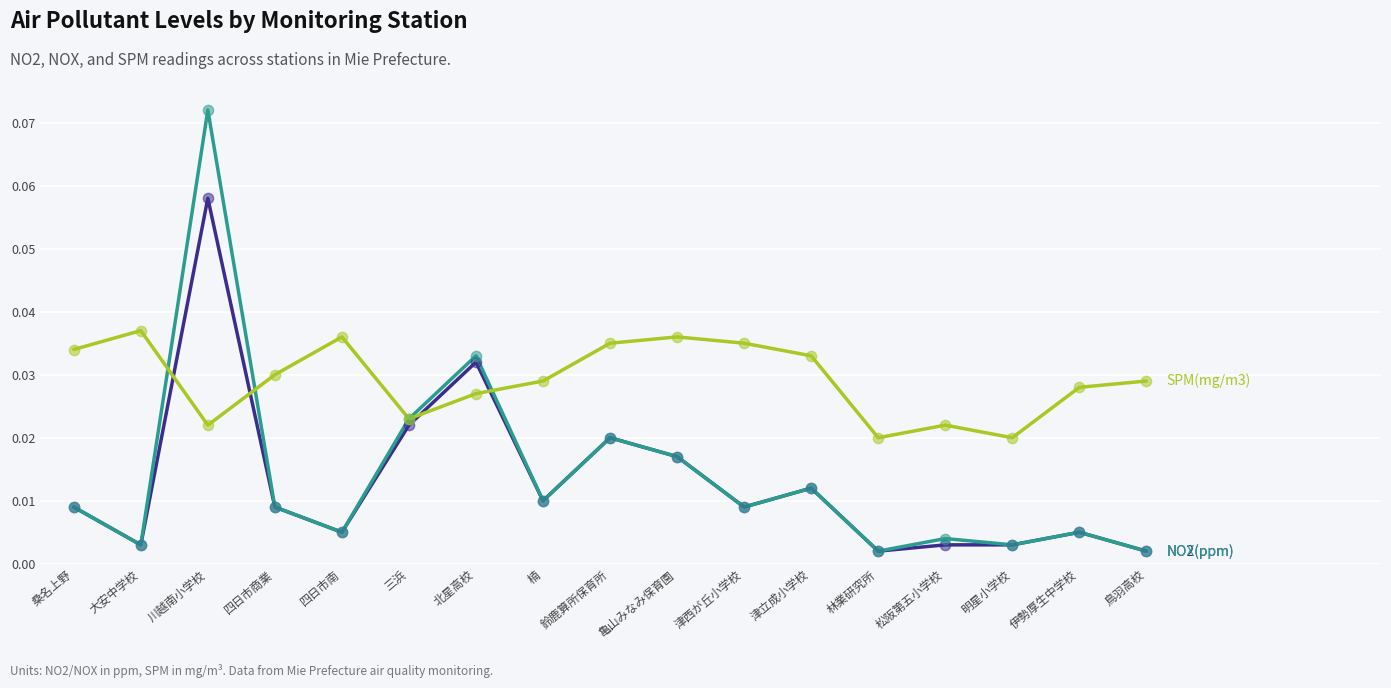

What position from the left is 松阪第五小学校?

14